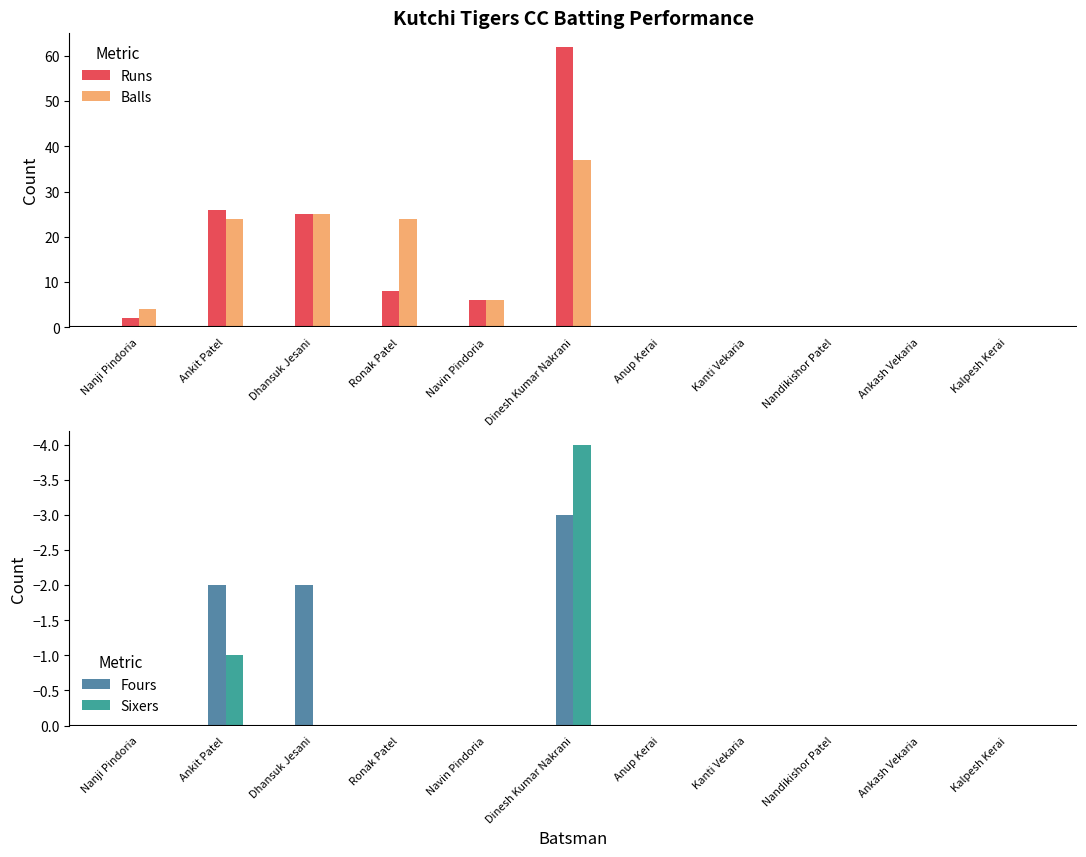

Does the chart contain stacked bars?

No